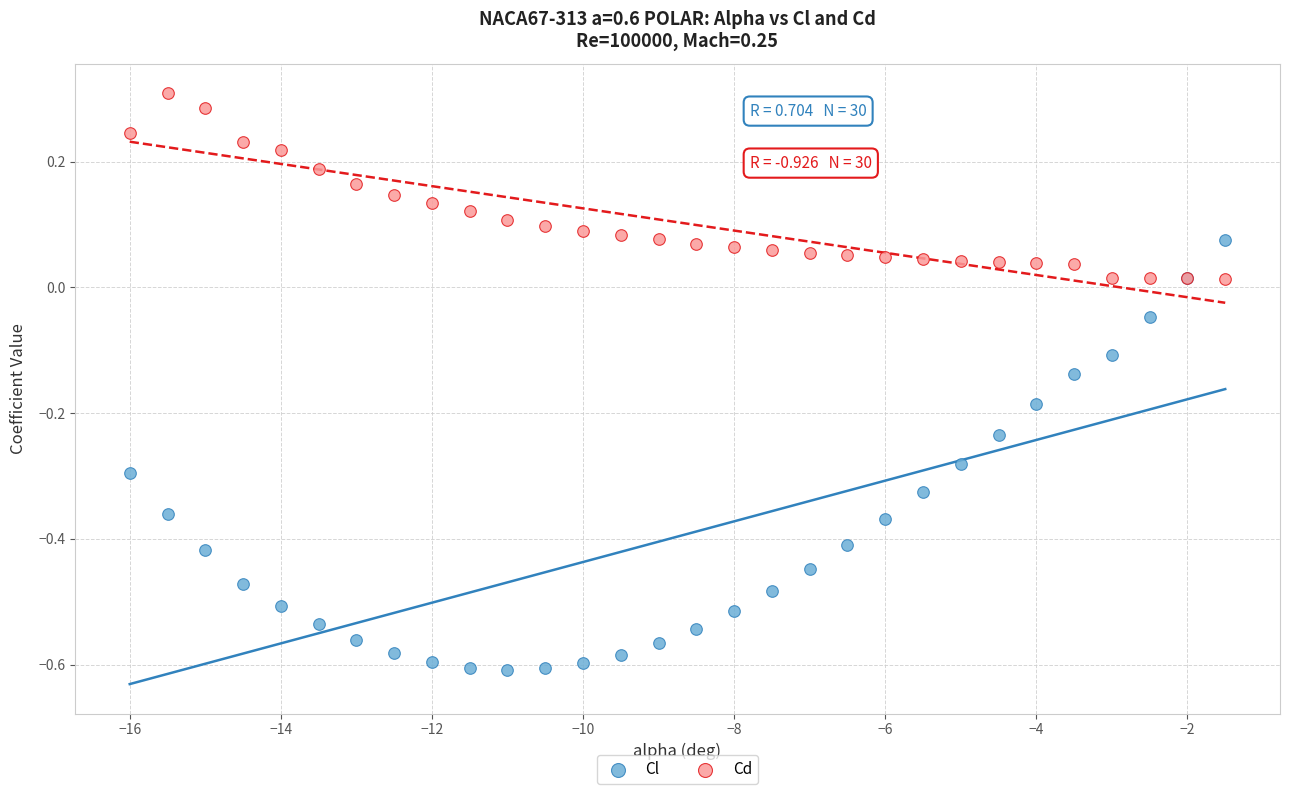

Which series reaches the maximum Y coordinate?

Cd